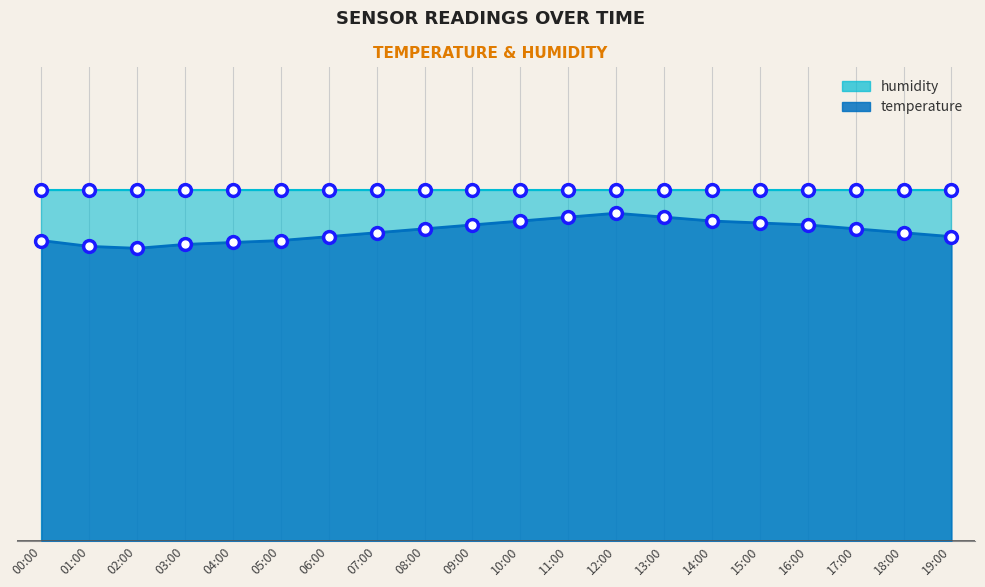

What is the label of the 13th point from the right?

07:00